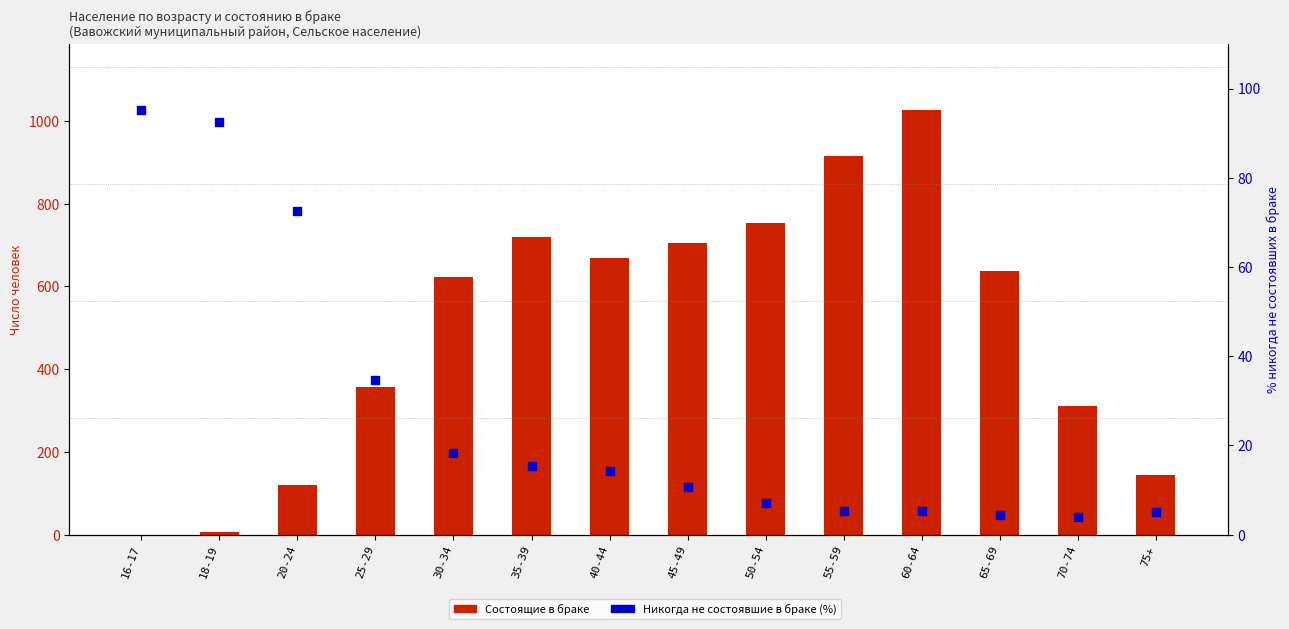

Is the value of Никогда не состояв. (col_6) (% от всего) at 35-39 greater than the value of Состоящие в браке (col_3) at 18-19?

Yes